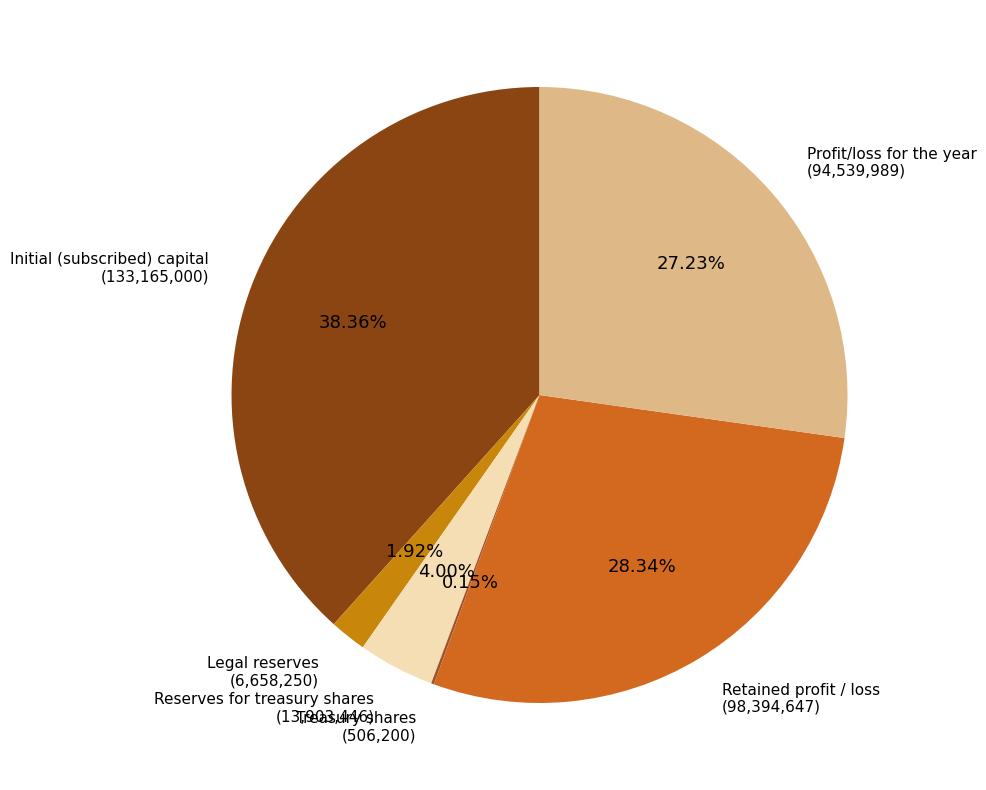

How many slices are in this pie chart?

6